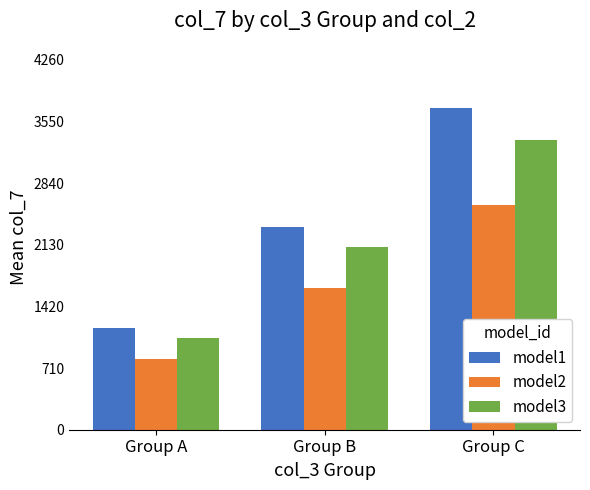

The model1 series shows 2335 at Group B. True or false?

True